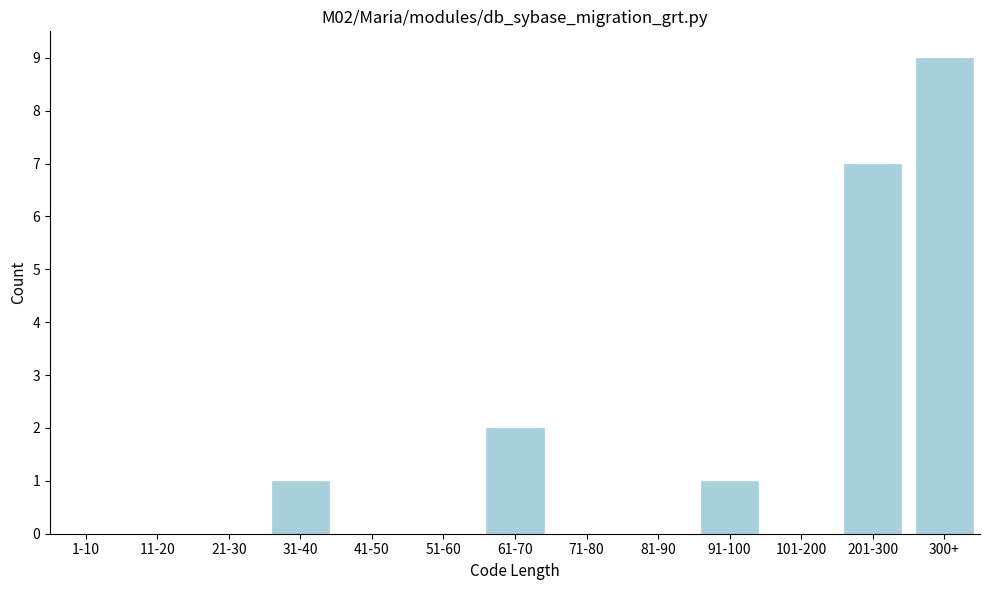

Reading left to right, transcribe all the data shown in this chart.

1-10=0	11-20=0	21-30=0	31-40=1	41-50=0	51-60=0	61-70=2	71-80=0	81-90=0	91-100=1	101-200=0	201-300=7	300+=9